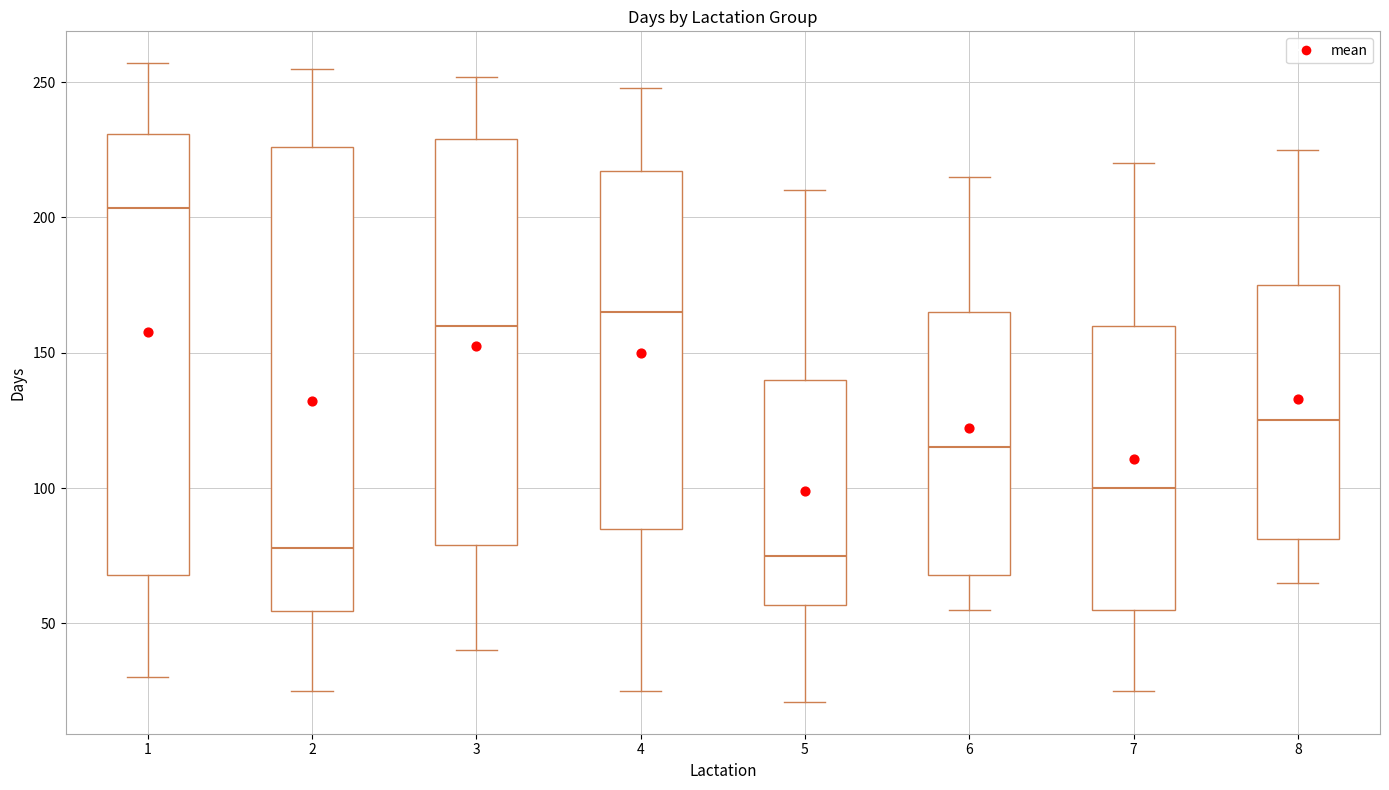

Reading left to right, transcribe this box plot: for each box, give where its median line is, the range the box spans, and where its two whiskers end, as read against the y-axis. The values are not printed on the chart, so give them approximately, as read against the axis.

1: median 205, box 70 to 230, whiskers 30 to 255
2: median 80, box 55 to 225, whiskers 25 to 255
3: median 160, box 80 to 230, whiskers 40 to 250
4: median 165, box 85 to 215, whiskers 25 to 250
5: median 75, box 55 to 140, whiskers 20 to 210
6: median 115, box 70 to 165, whiskers 55 to 215
7: median 100, box 55 to 160, whiskers 25 to 220
8: median 125, box 80 to 175, whiskers 65 to 225